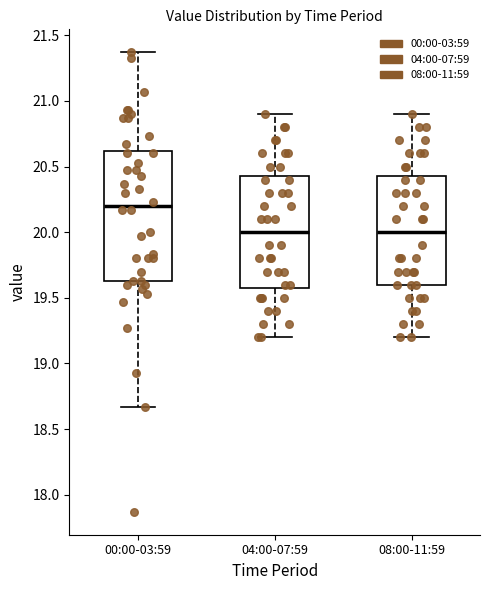

Comparing the boxes themselves (not the whiskers), which one is the tallest?

00:00-03:59